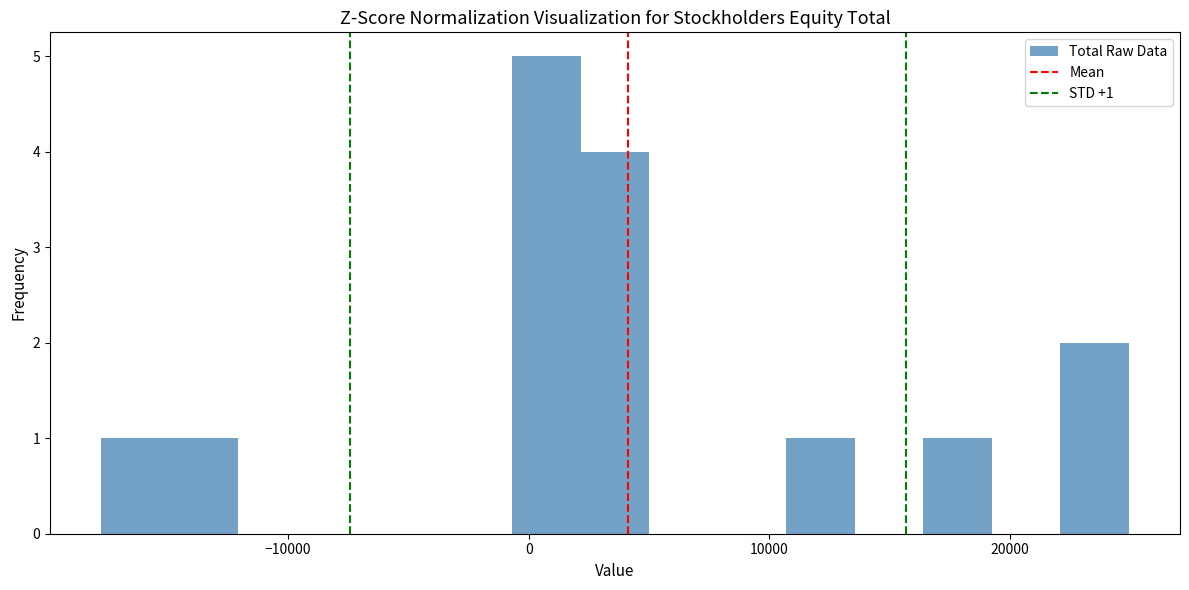

Read against the x-axis, roughly where is the centre of the tallest bar?

1000